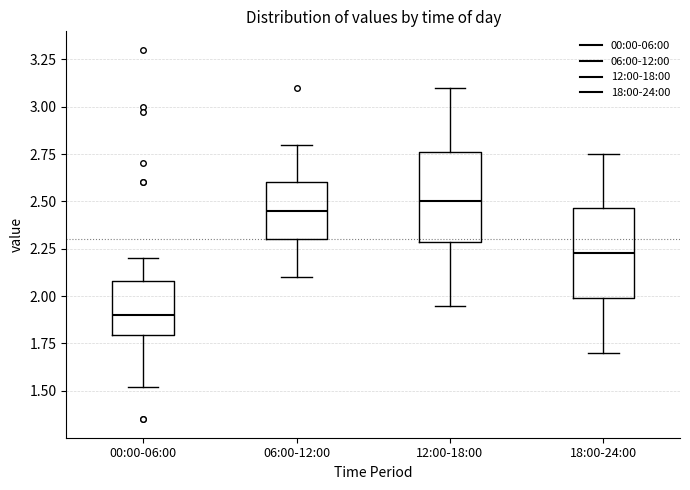

Which box's median line is the lowest?

00:00-06:00